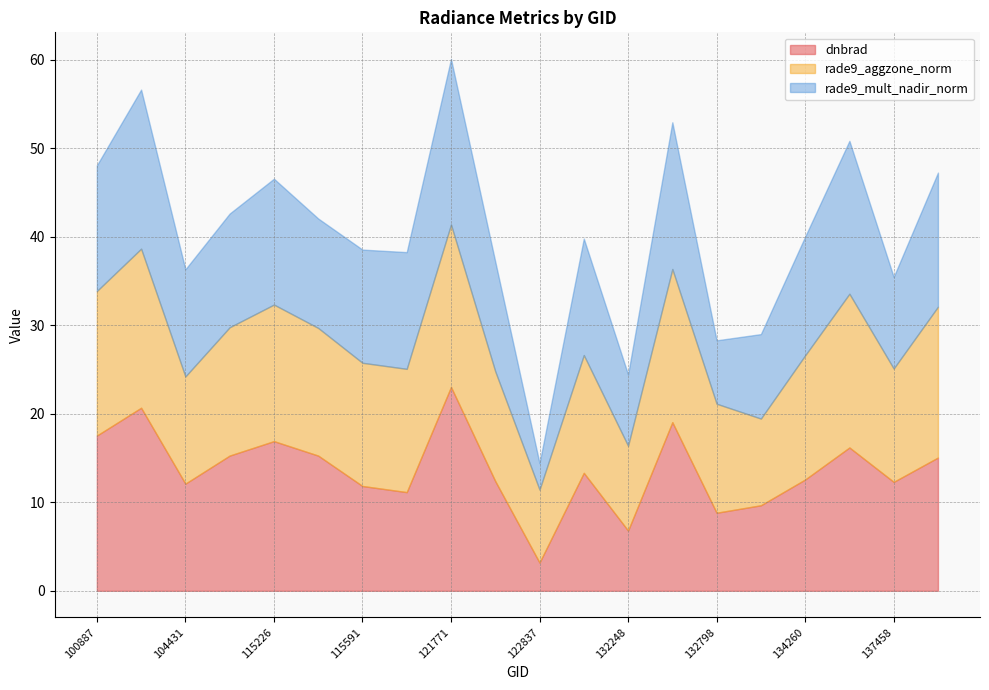

What is the smallest value displayed?

3.0